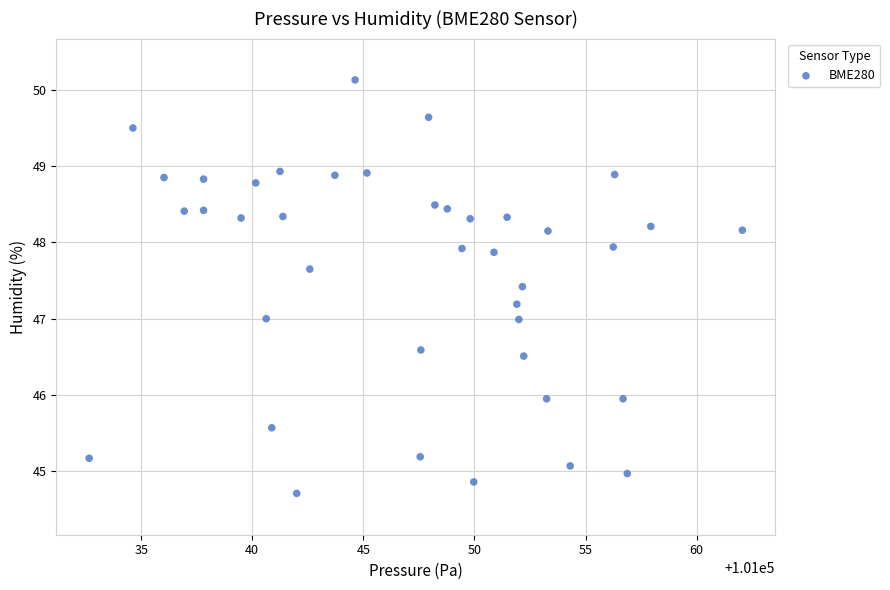

What is the range of Y values (max minus min)?

5.4